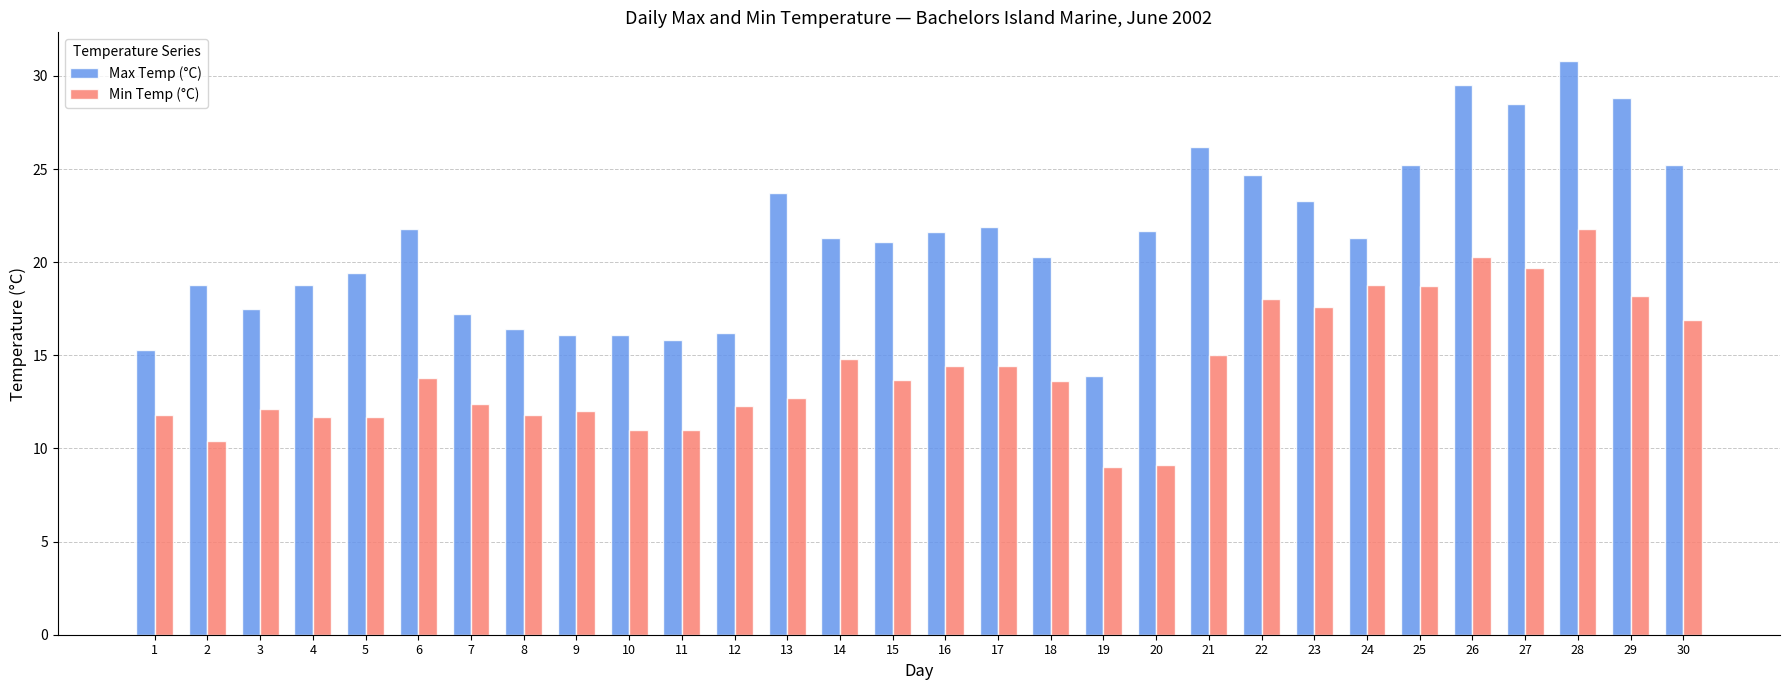

Is it true that Min Temp (°C) equals 18.0 at 22?

True